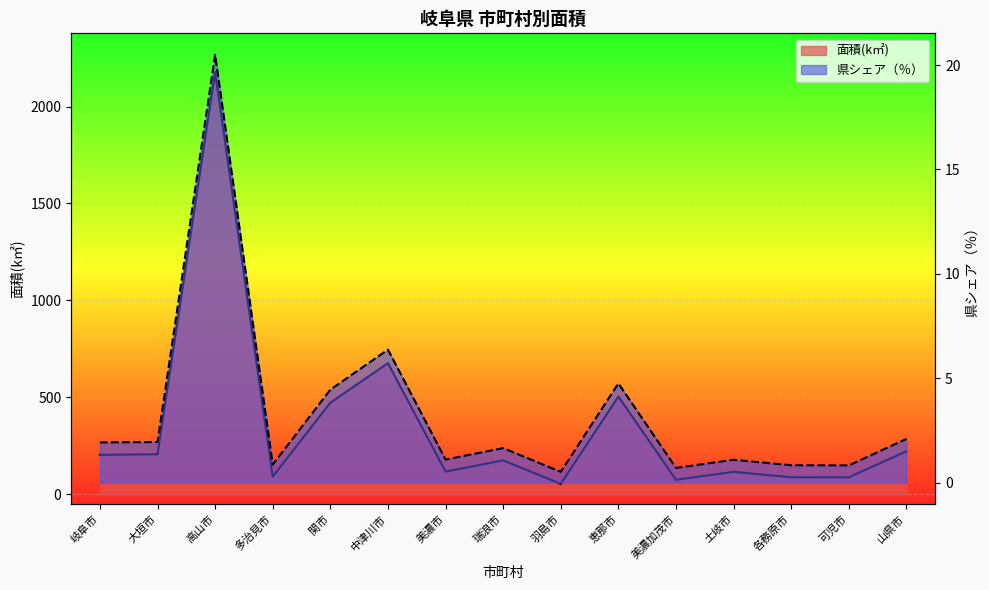

List the series in order of their peak value, highest first.

面積(k㎡), 県シェア（％）